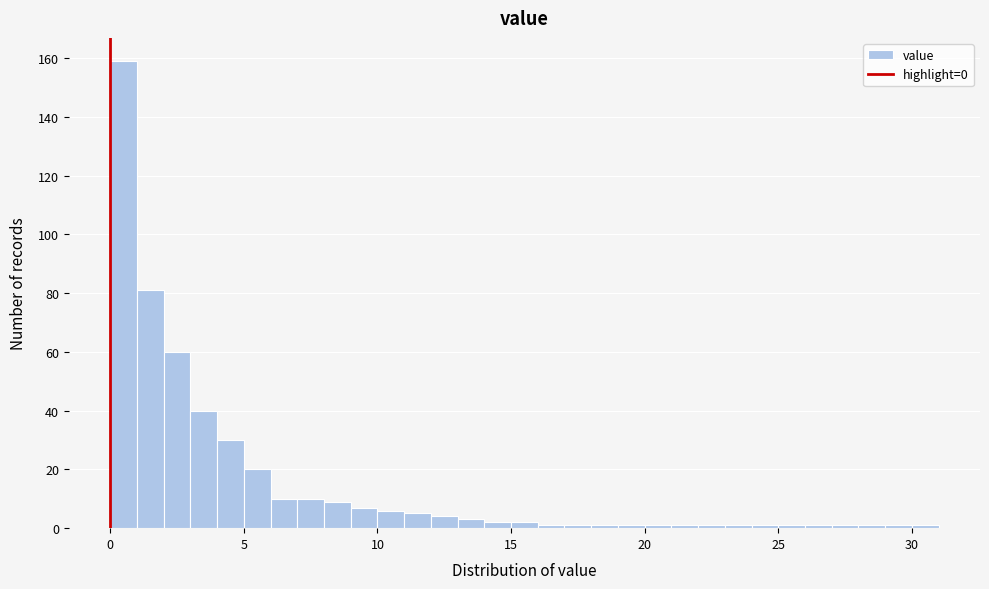

Around what value on the x-axis is the tallest bar? Give the approximate position of its centre, as read against the axis.

0.5